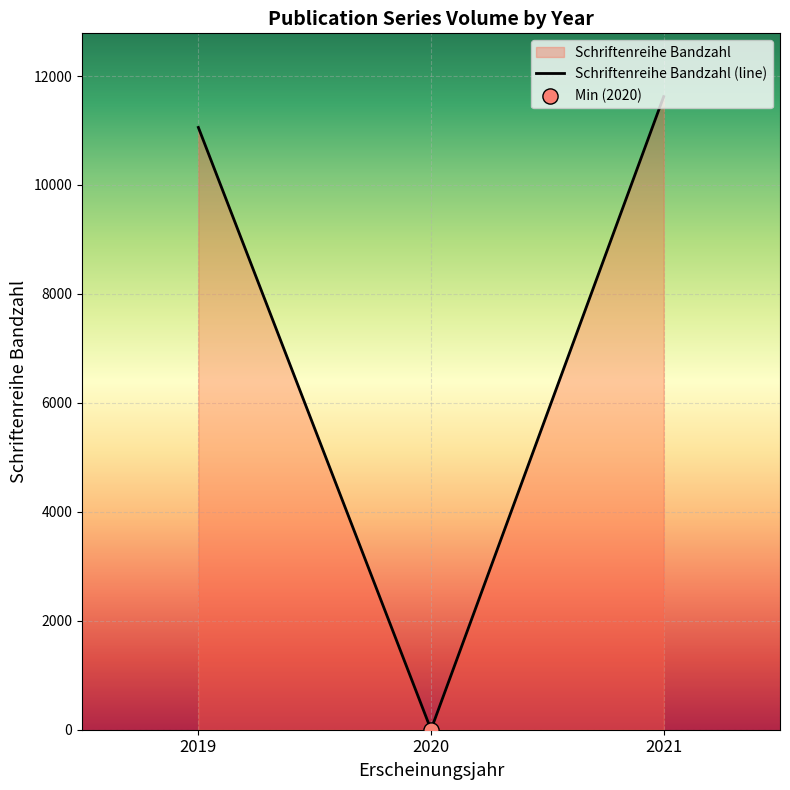

Between 2019 and 2021, which is larger?

2021